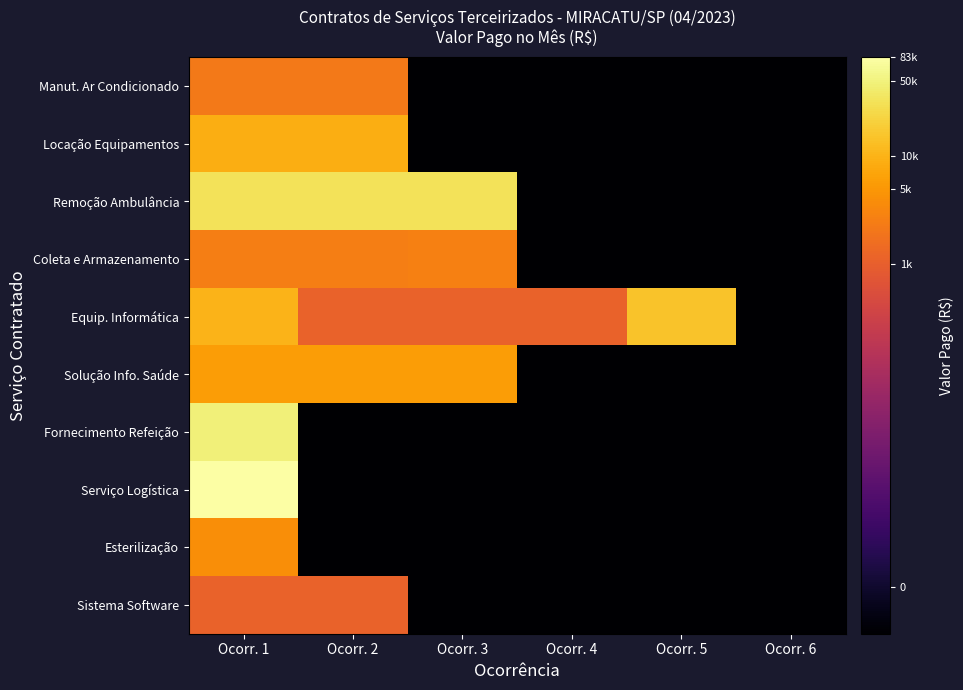

What is the total value across all series at Ocorr. 5?

0.6